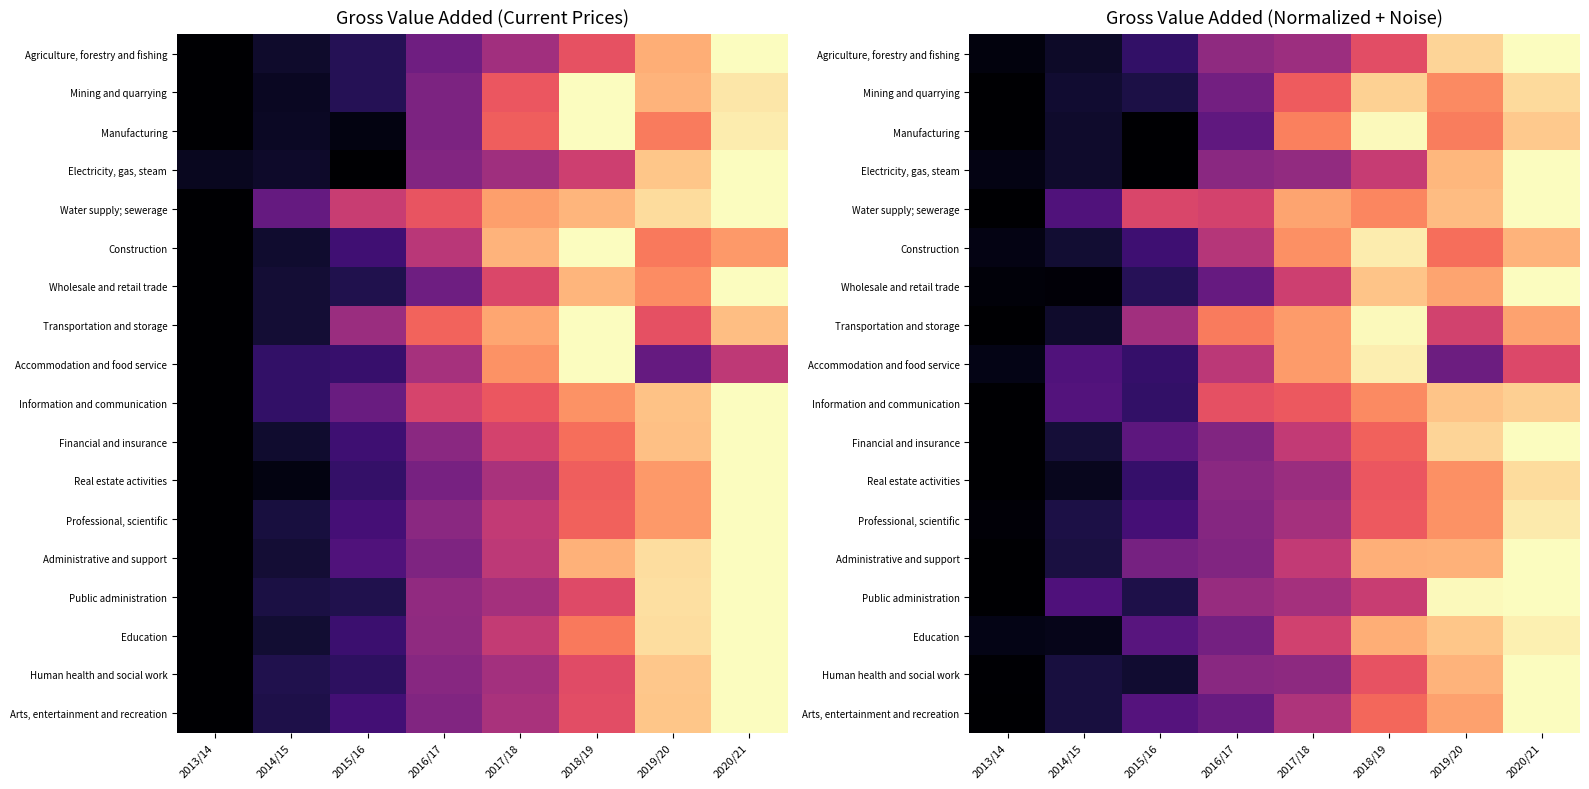

What is the spread (max minus min) of values at 2016/17?

0.4